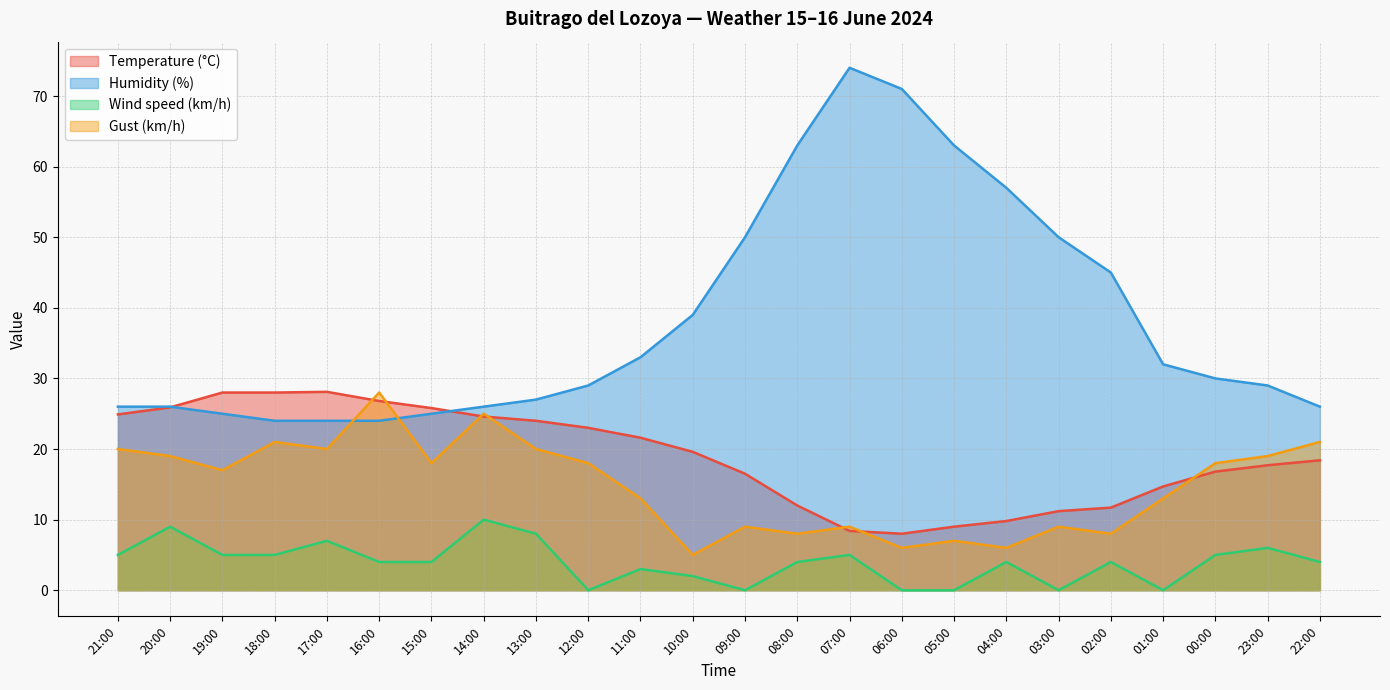

Rank the categories by Gust (km/h) value from lowest to highest.

10:00, 06:00, 04:00, 05:00, 08:00, 02:00, 09:00, 07:00, 03:00, 11:00, 01:00, 19:00, 15:00, 12:00, 00:00, 20:00, 23:00, 21:00, 17:00, 13:00, 18:00, 22:00, 14:00, 16:00